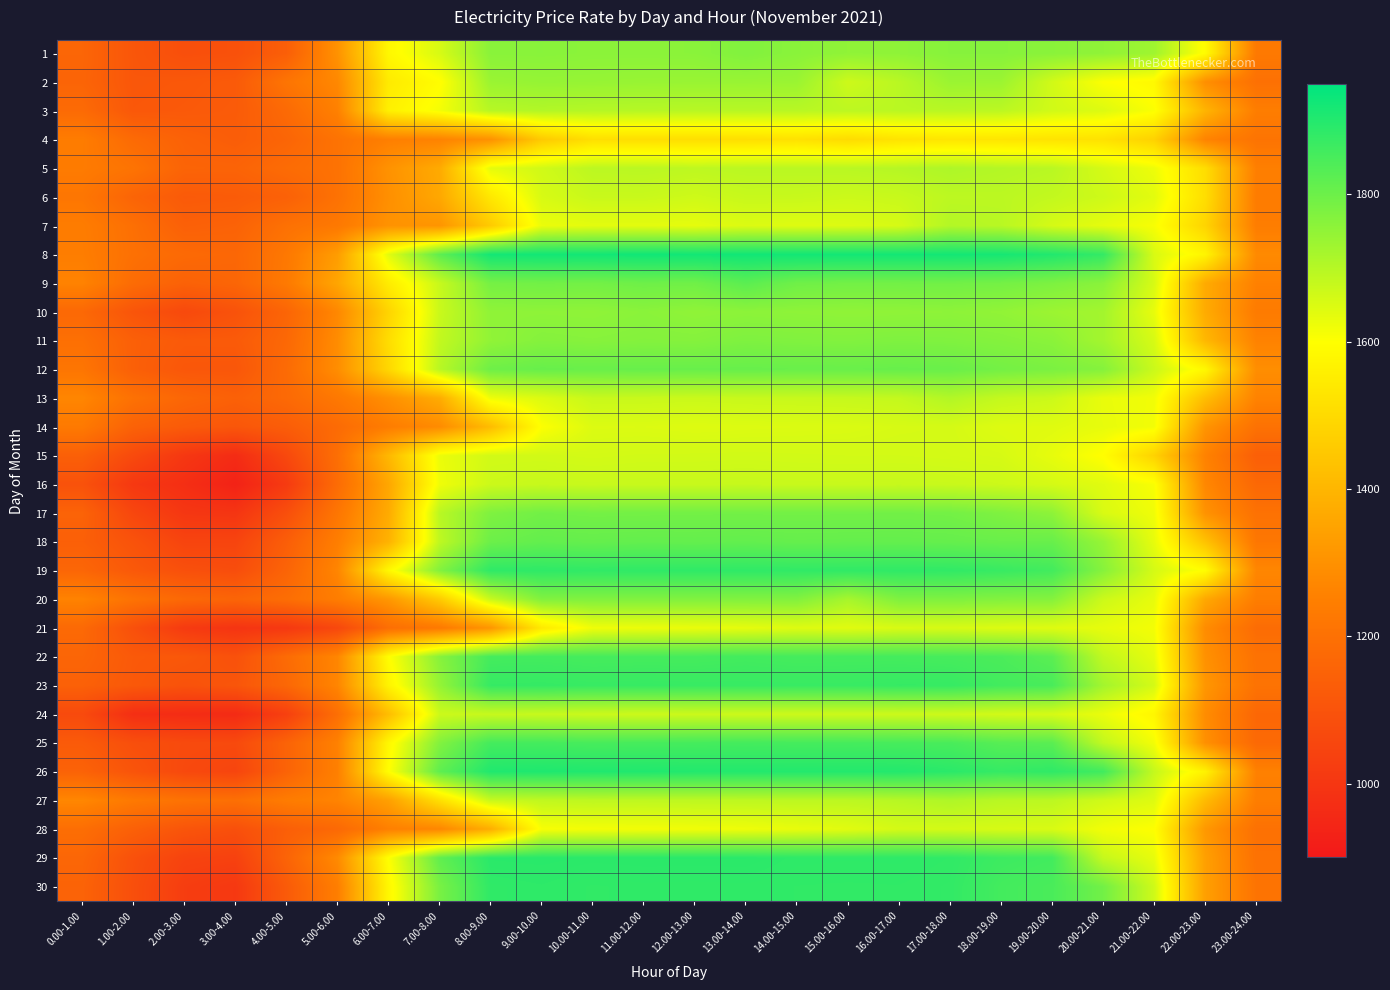

Between 21.00-22.00 and 20.00-21.00, which is larger?

20.00-21.00